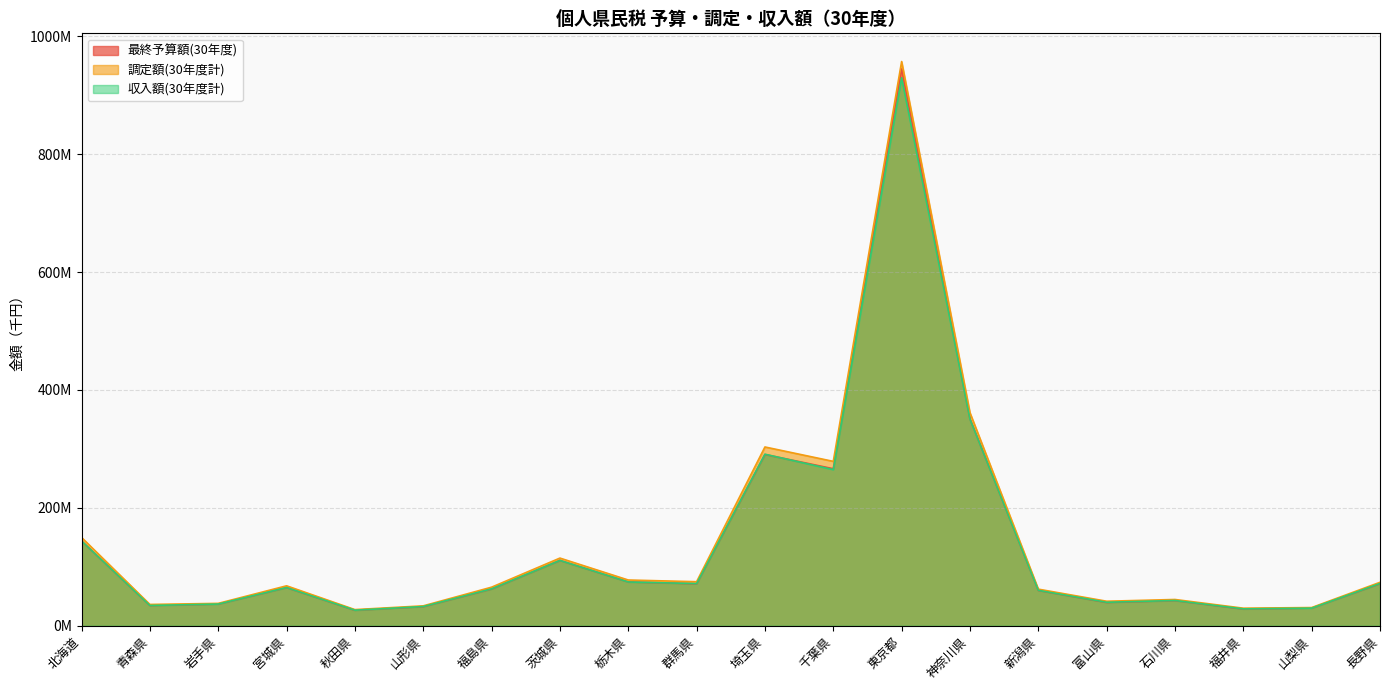

At which label does 最終予算額(30年度) reach its minimum?

秋田県